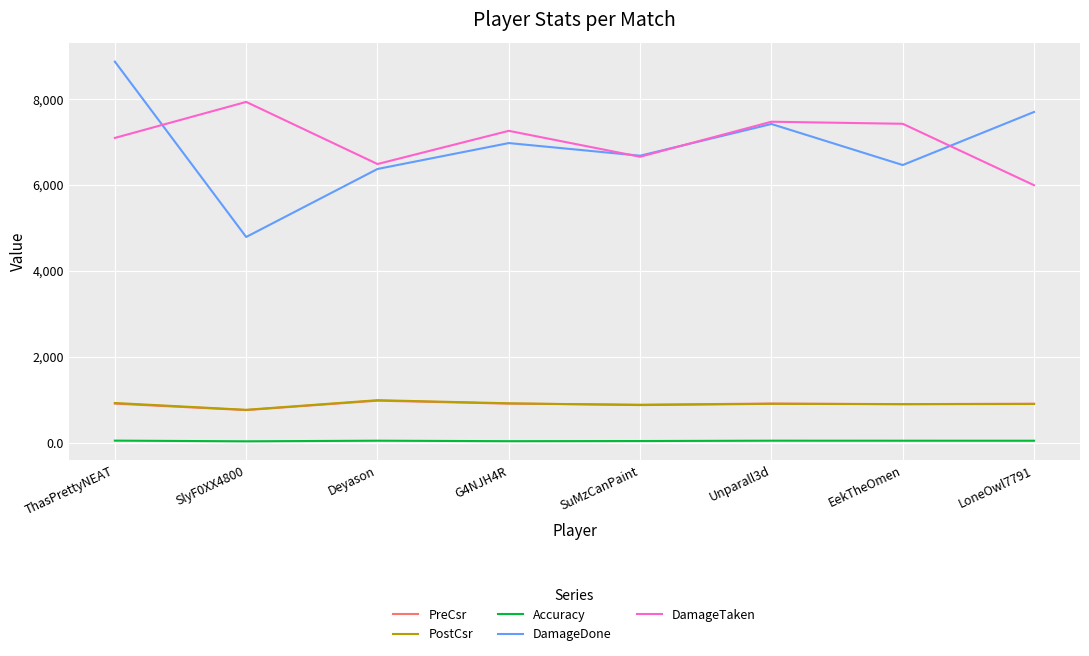

What is the difference between the maximum and minimum values in the DamageDone series?

4082.0